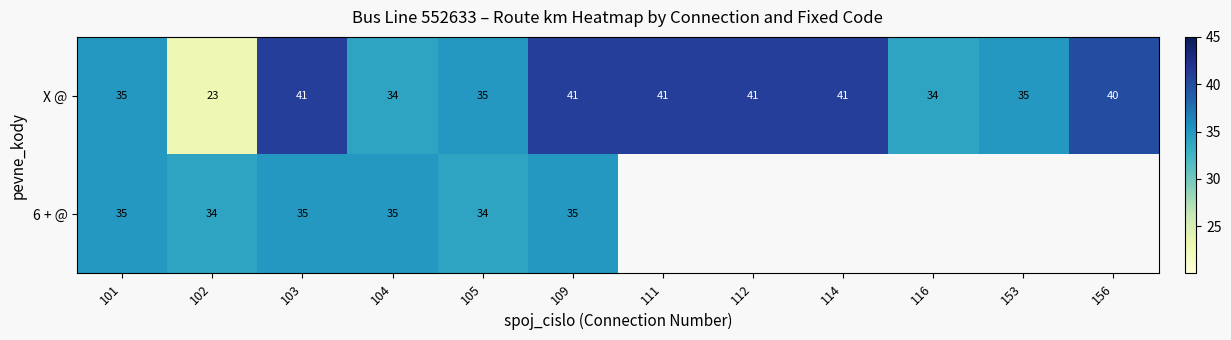

At how many categories does at least one series exceed 32?

12